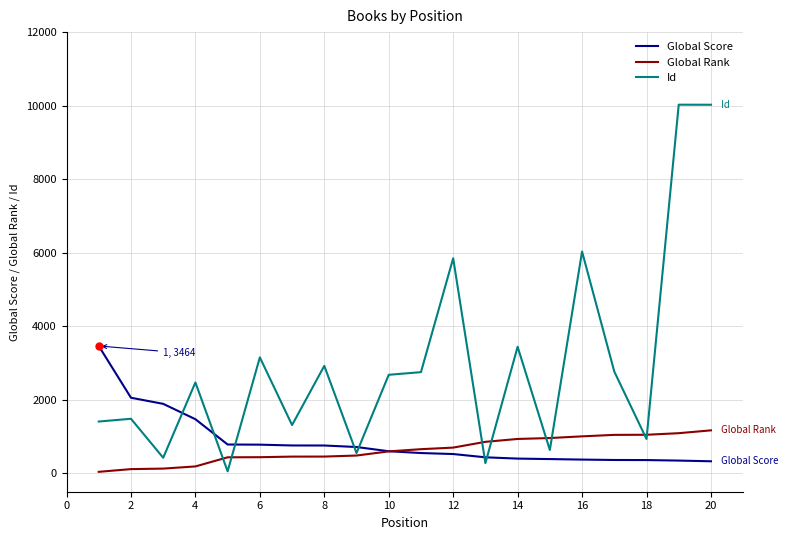

Which series has the largest total across all categories?

Id